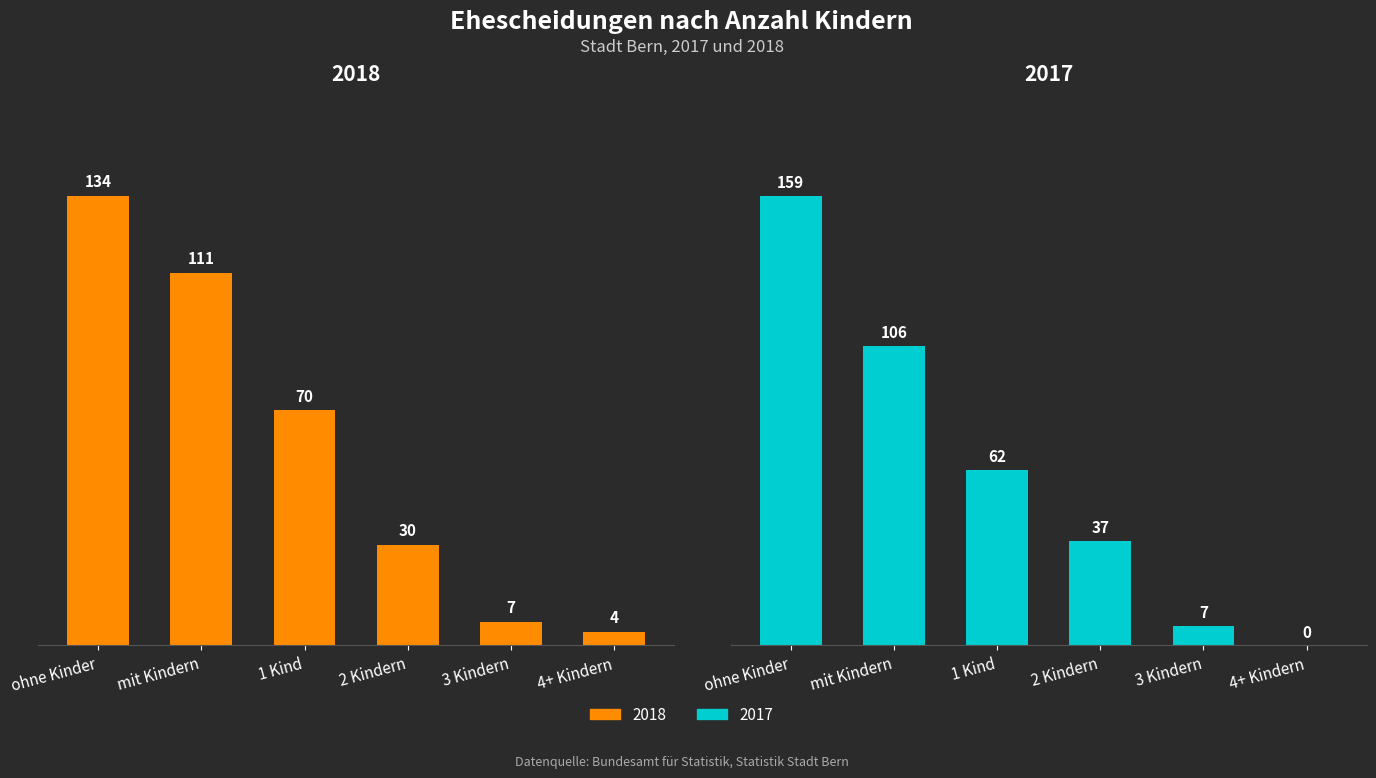

Which series has the largest total across all categories?

2017